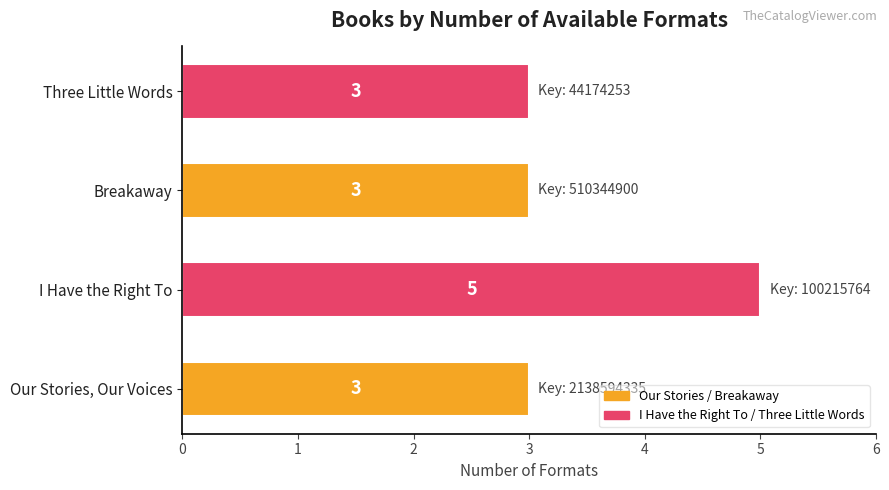

The chart shows a value of 4 at Breakaway. True or false?

False